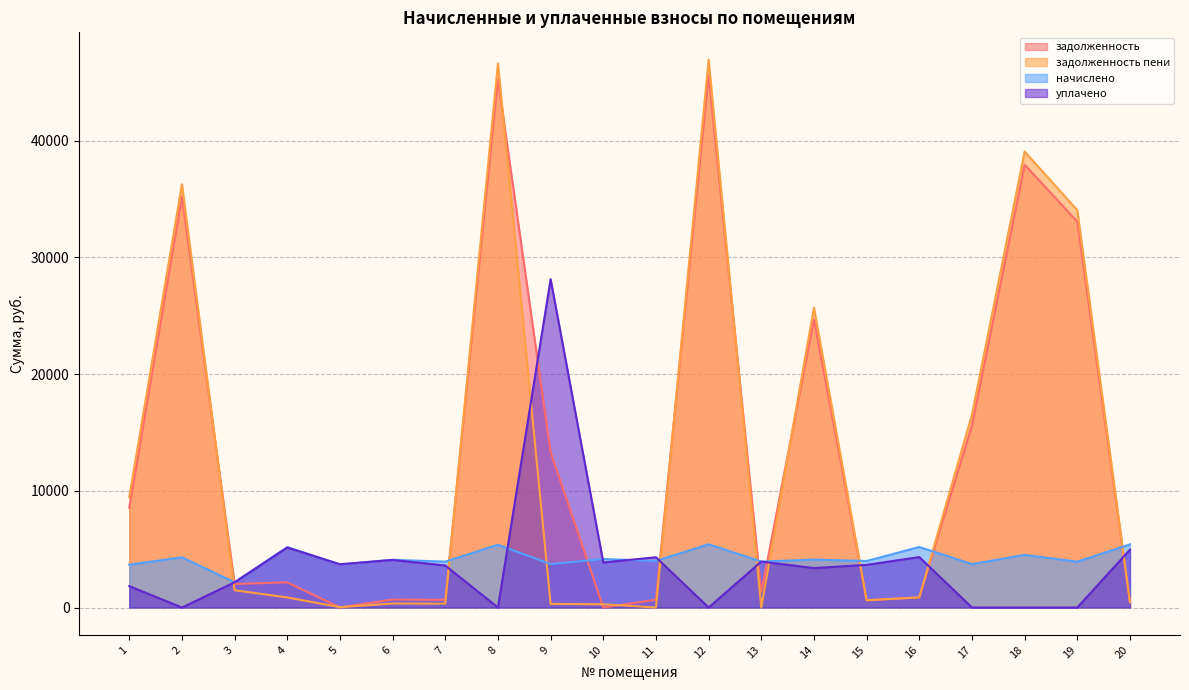

What is the sum of the начислено values at 4 and 5?

8875.9